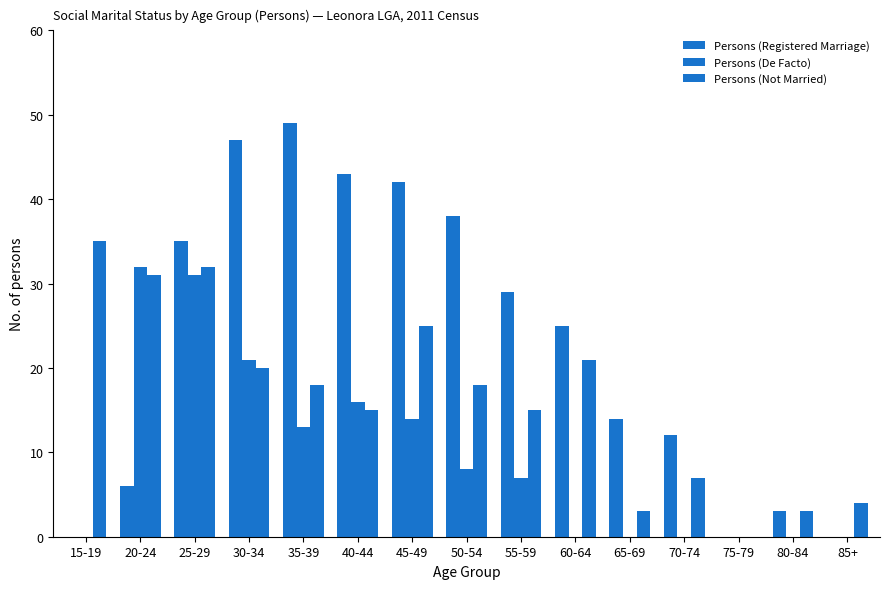

Count the number of data series in this chart.

3